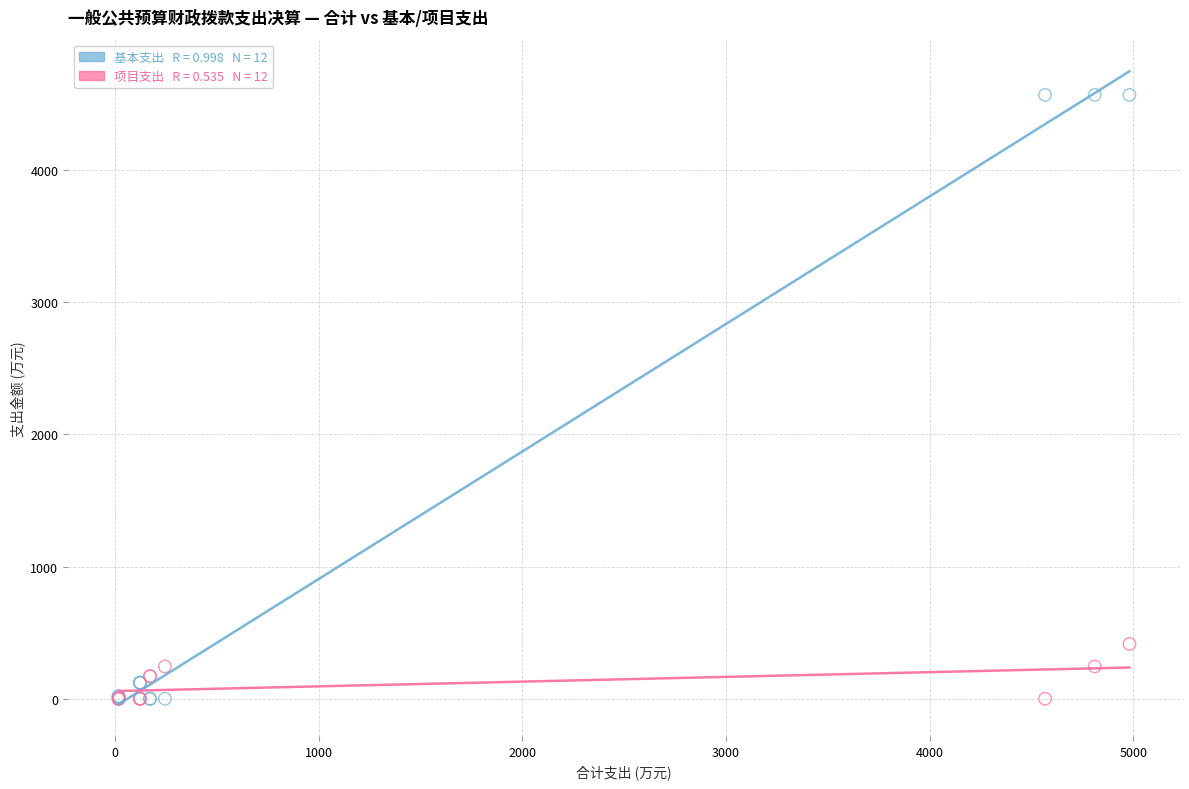

Across all series, what Y value is closest to 2283?

414.7